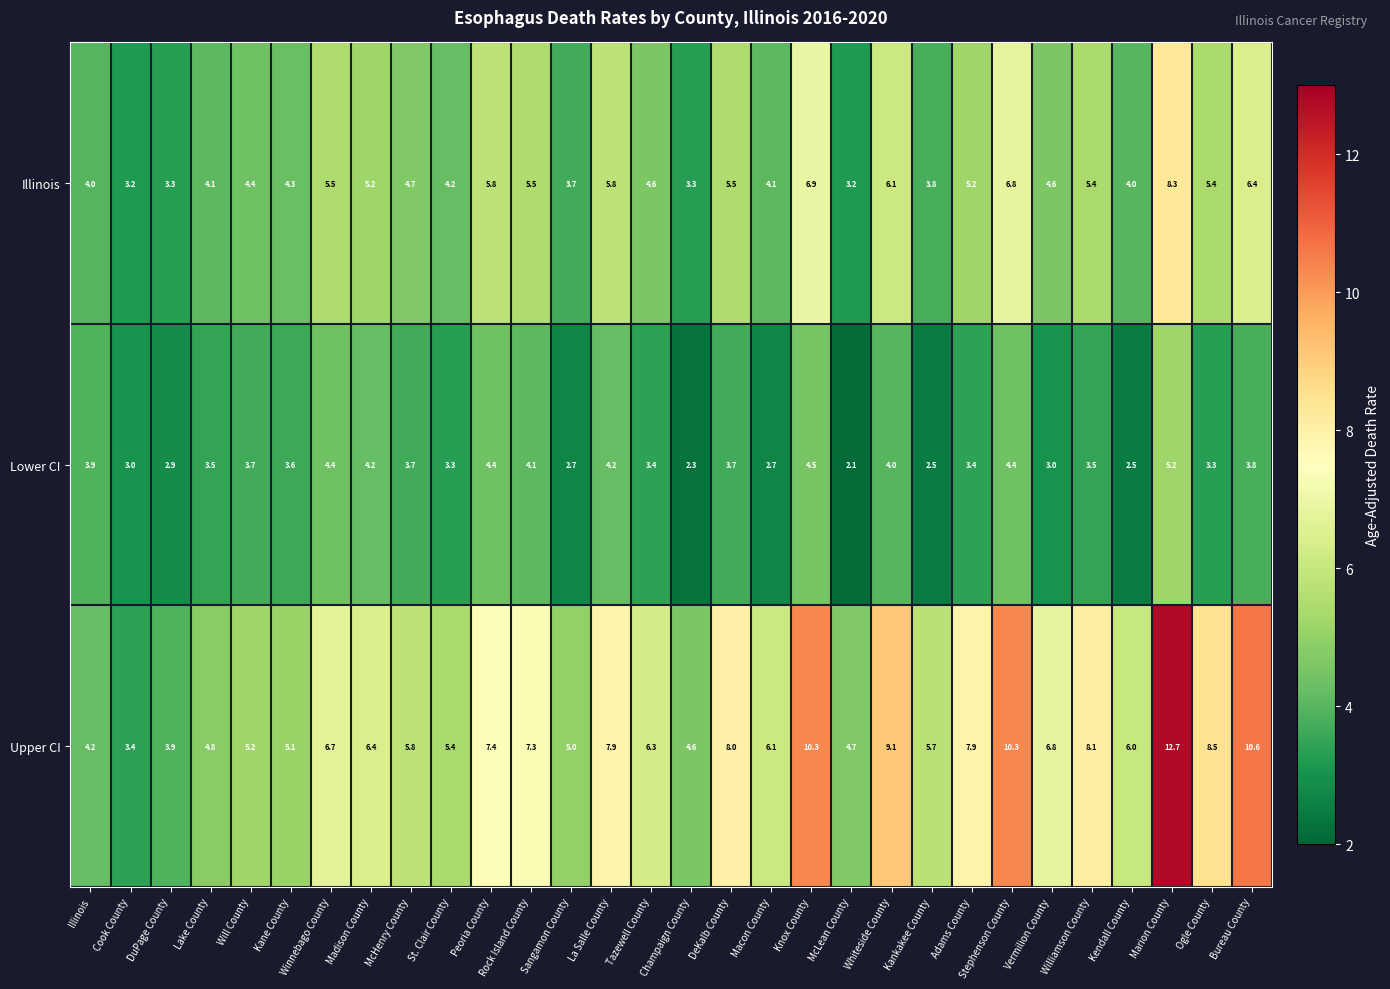

What is the difference between the maximum and second lowest values in the Upper CI series?

8.8